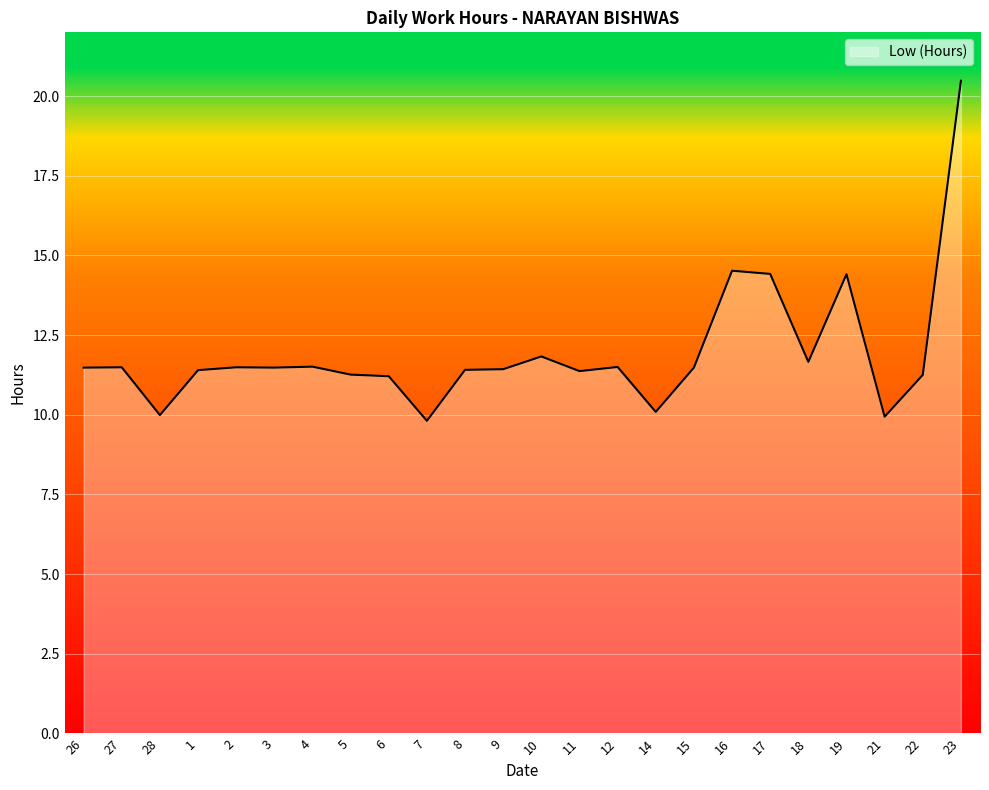

True or false: there are more than 0 points higher than both neighbors.

True